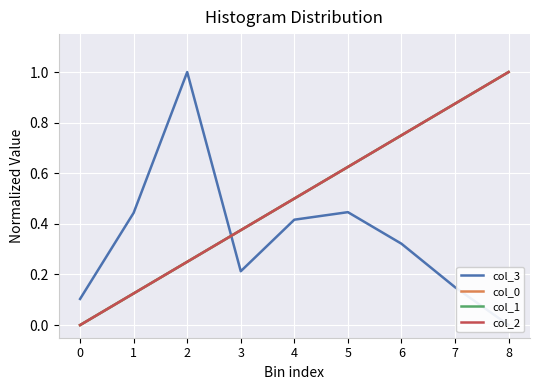

The col_1 series shows 0.5 at 6. True or false?

False